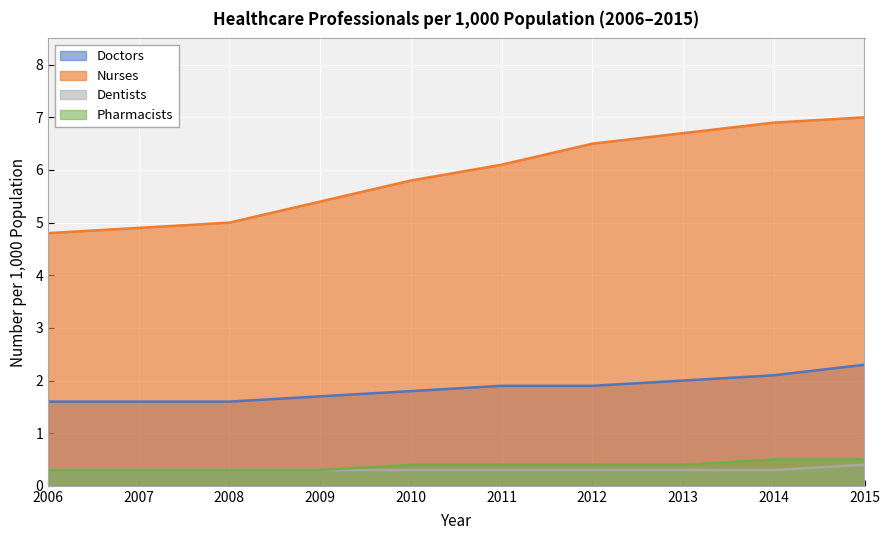

What is the maximum value for Doctors?

2.3